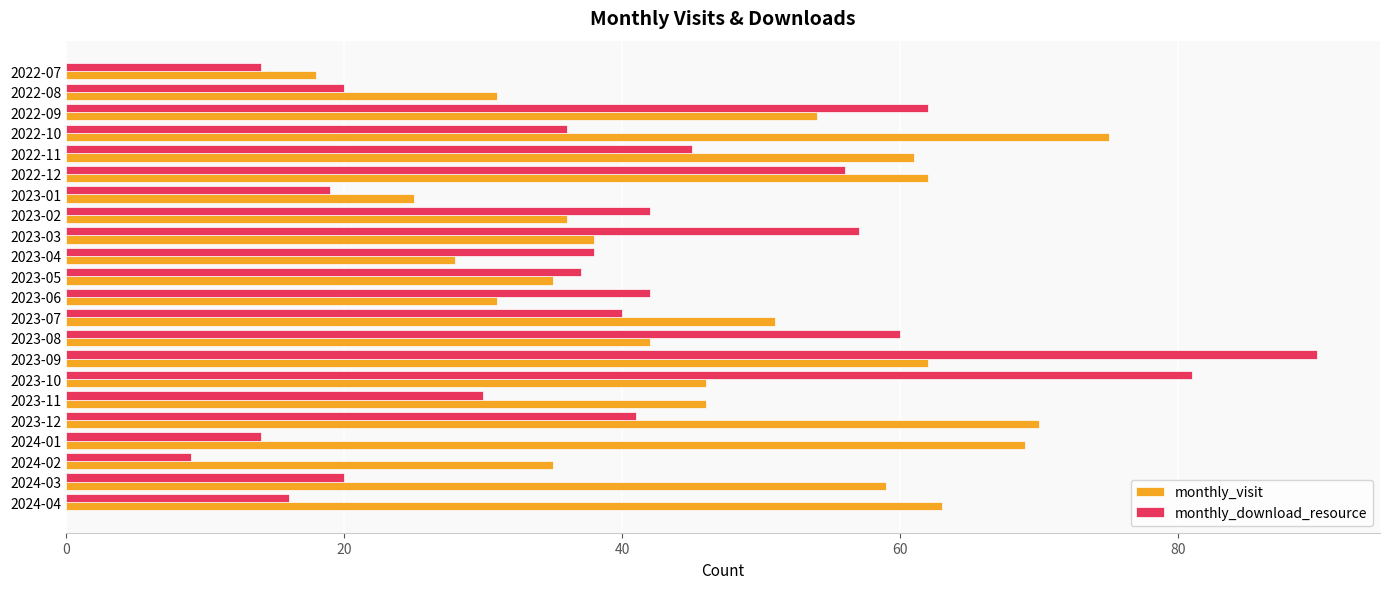

What is the difference between the maximum and second lowest values in the monthly_visit series?

50